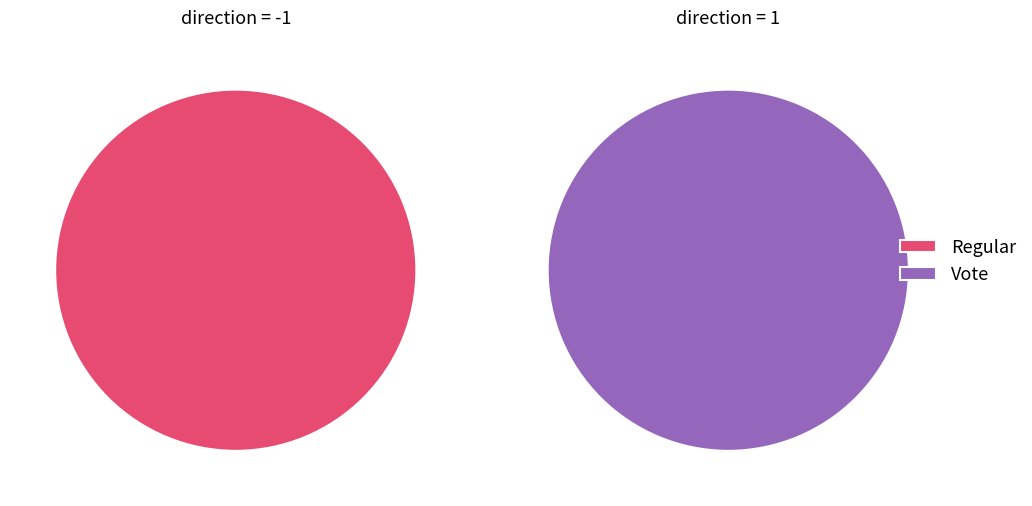

Which has a higher value, Vote or Regular?

Vote